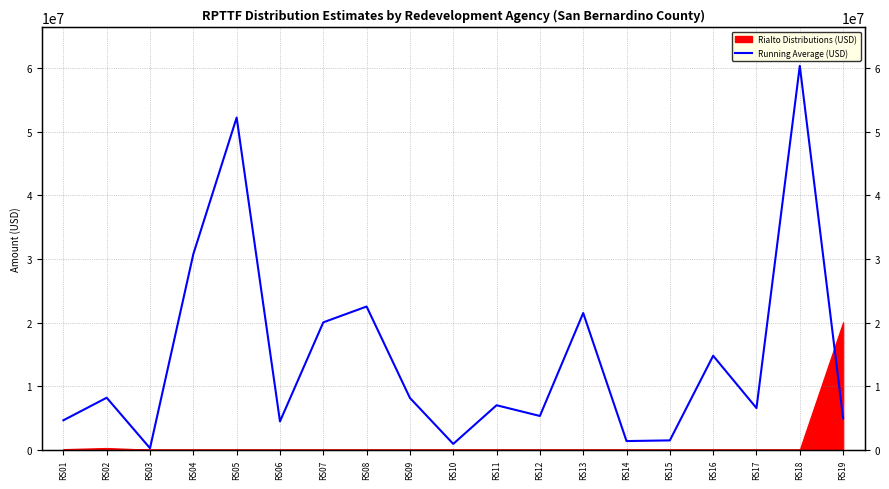

At which category does the chart reach its minimum across all series?

RS03